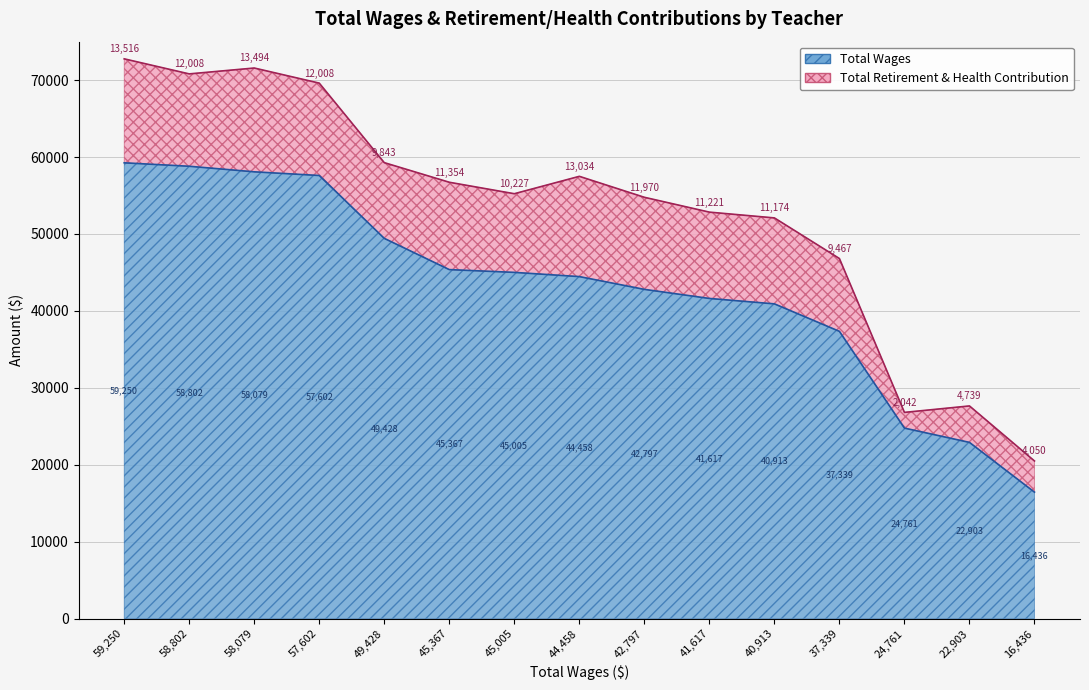

What is the difference between the values at 37339 and 41617?

4278